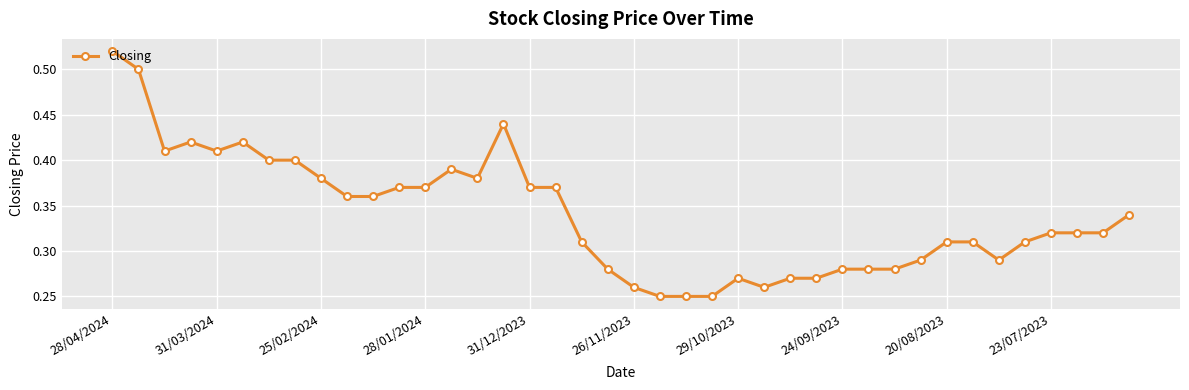

What is the sum of all values?

13.6